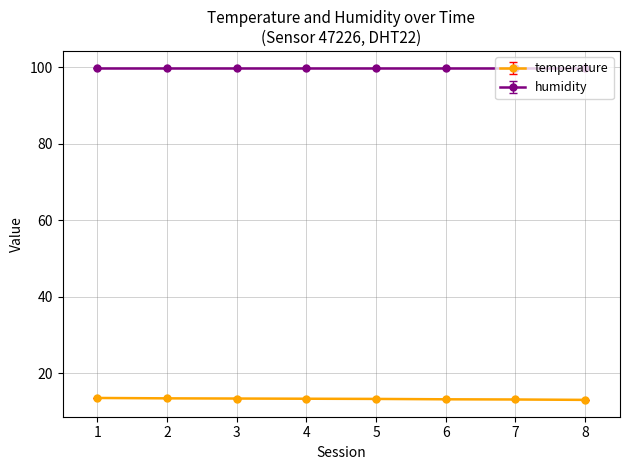

True or false: temperature and humidity intersect in this chart.

False